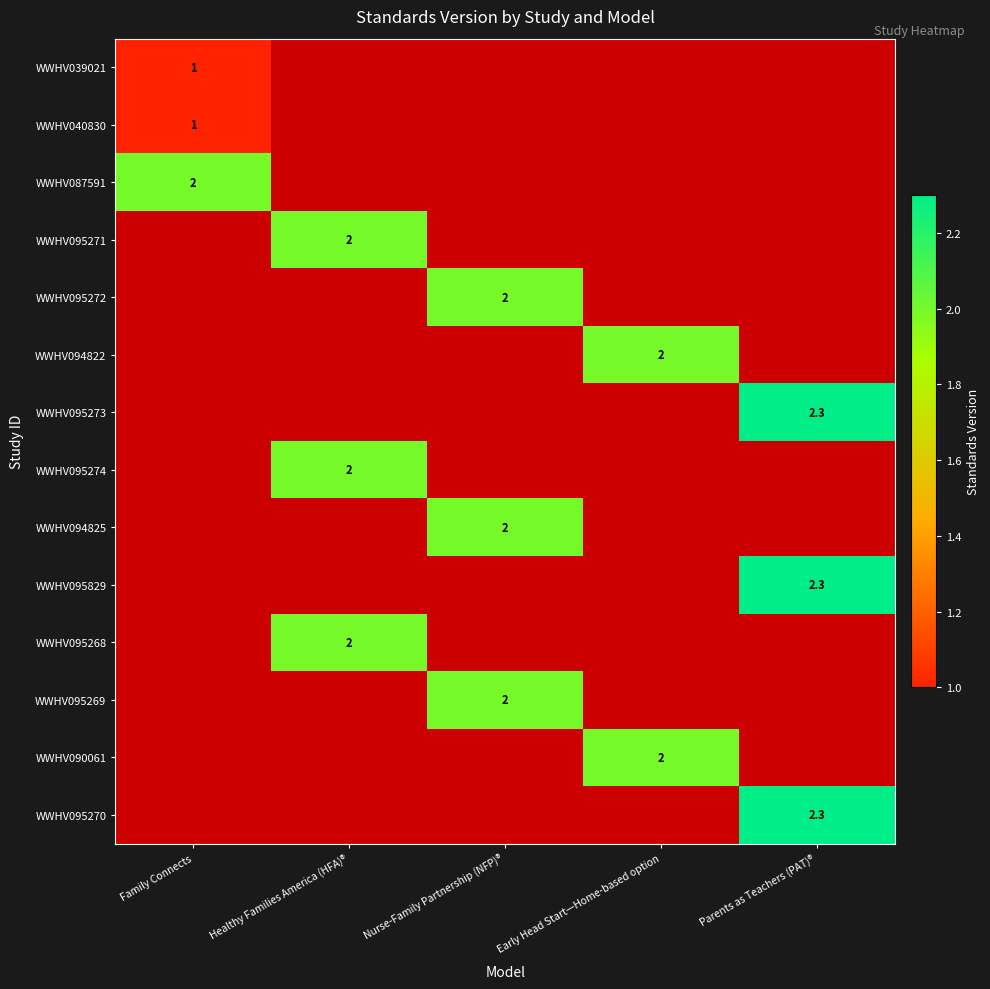

The WWHV040830 series shows 1.0 at Family Connects. True or false?

True